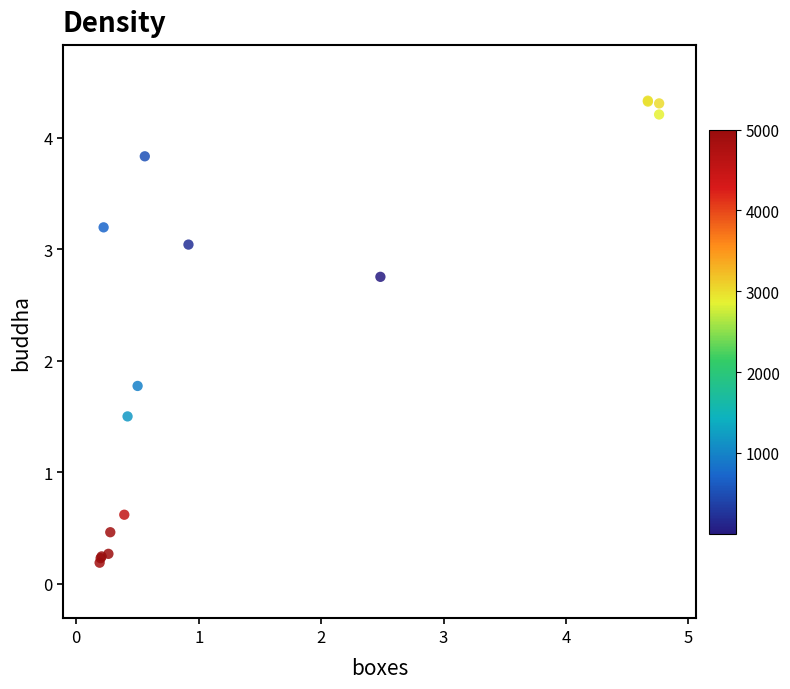

What Y value in the scatter plot is closest to 2?

1.8